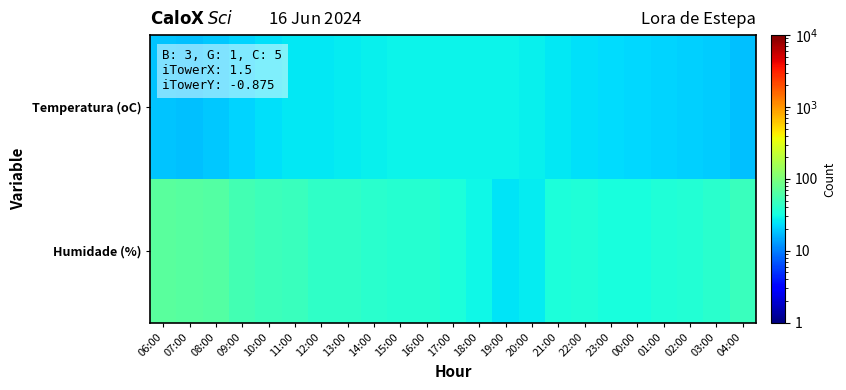

What is the greatest value displayed?

69.0